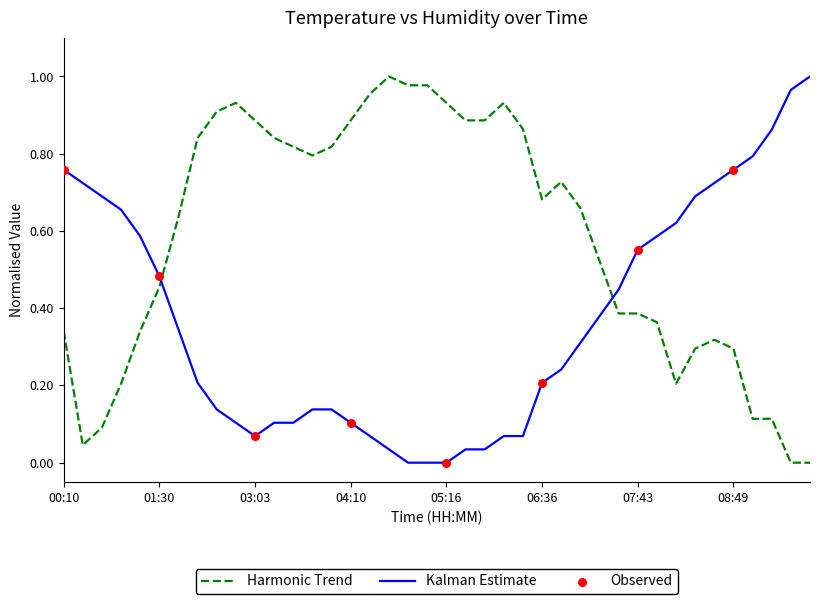

True or false: Harmonic Trend and Kalman Estimate intersect in this chart.

True